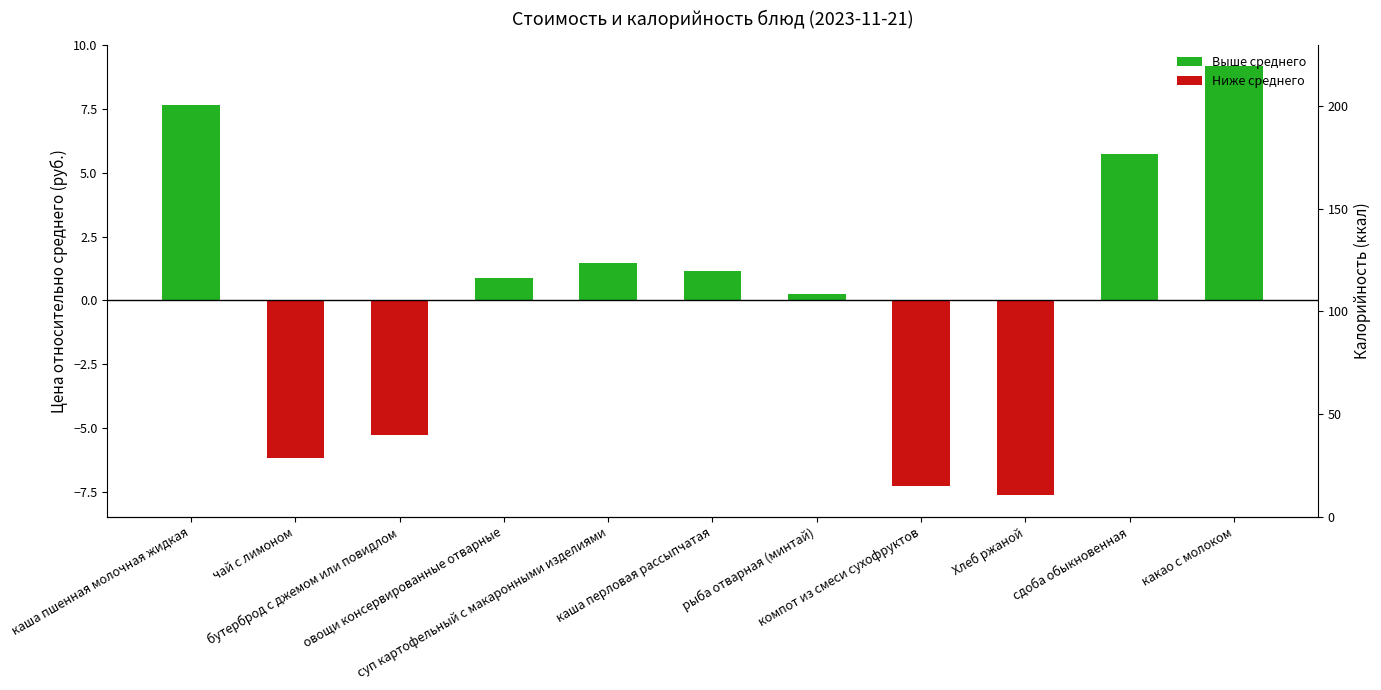

Which label corresponds to the smallest value in the chart?

Хлеб ржаной